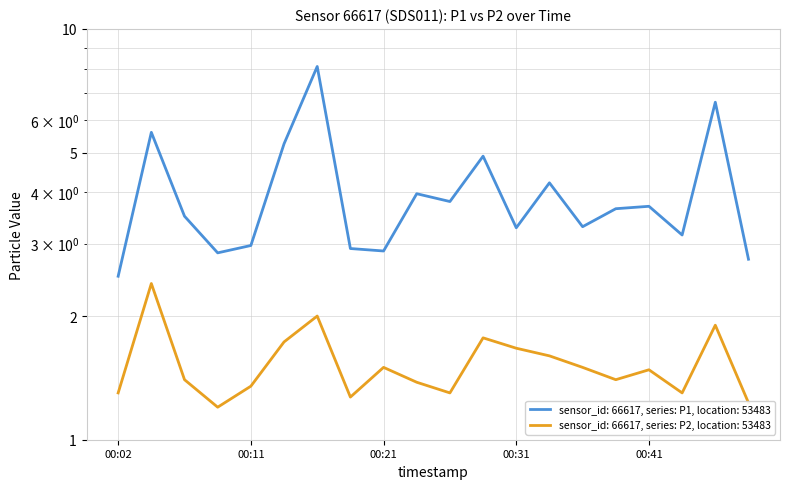

The P2 series shows 1.8 at 00:43. True or false?

False